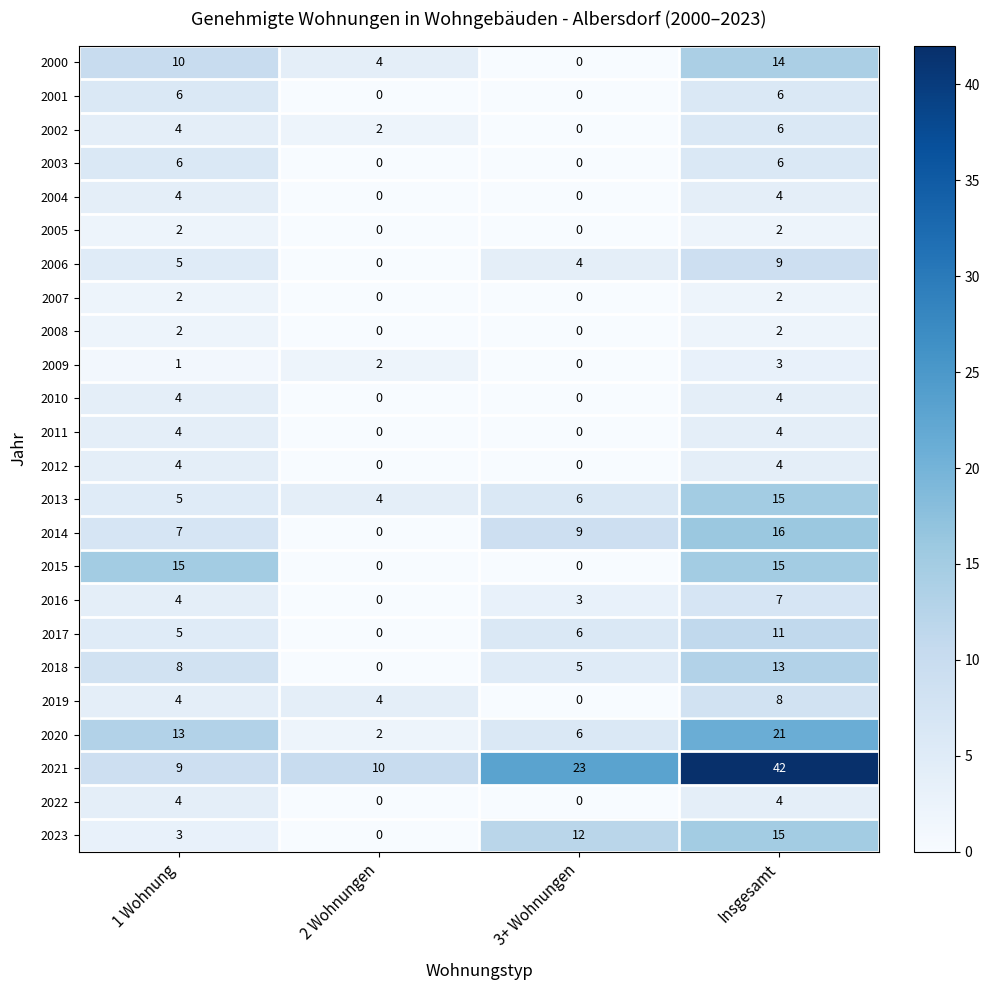

What is the sum of the 2012 values at 3+ Wohnungen and 1 Wohnung?

4